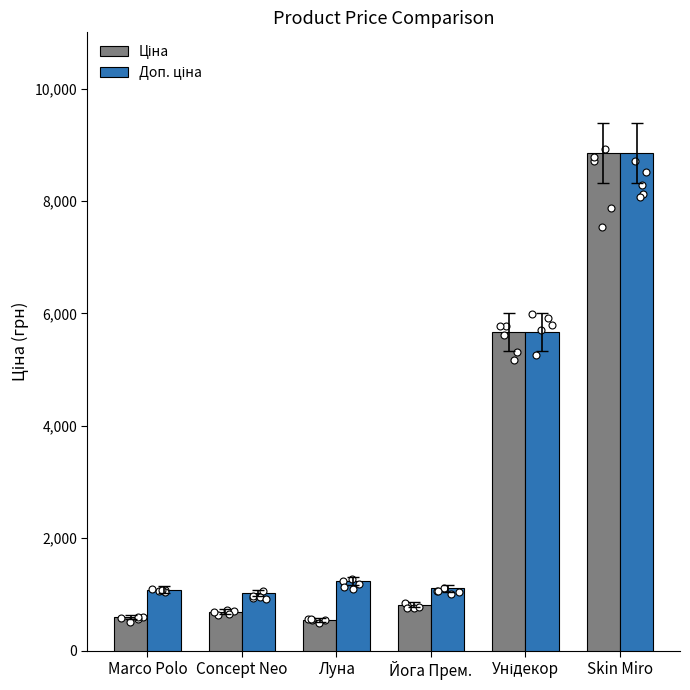

Which series reaches the maximum Y coordinate?

Ціна